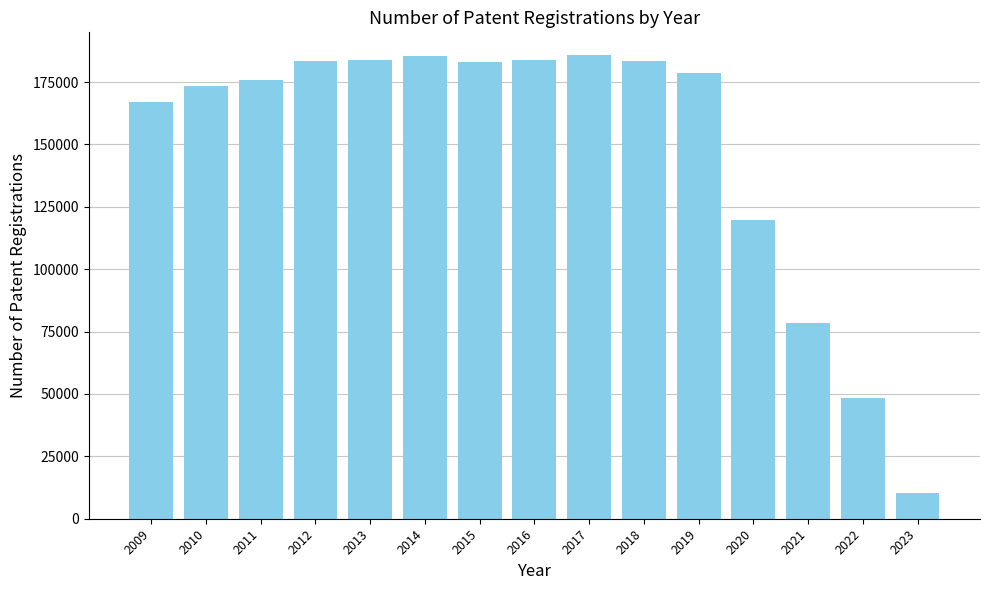

What is the value of the 9th bar from the left?

185625